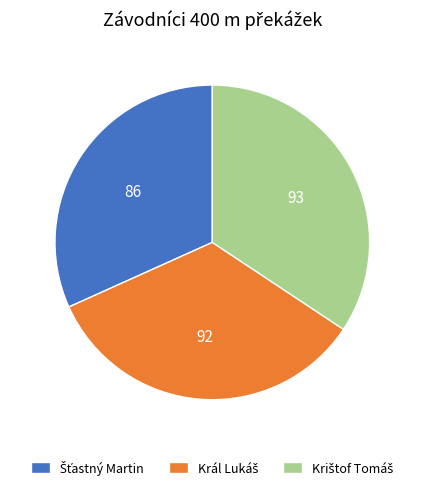

Is there any slice that represents more than half of the pie?

No